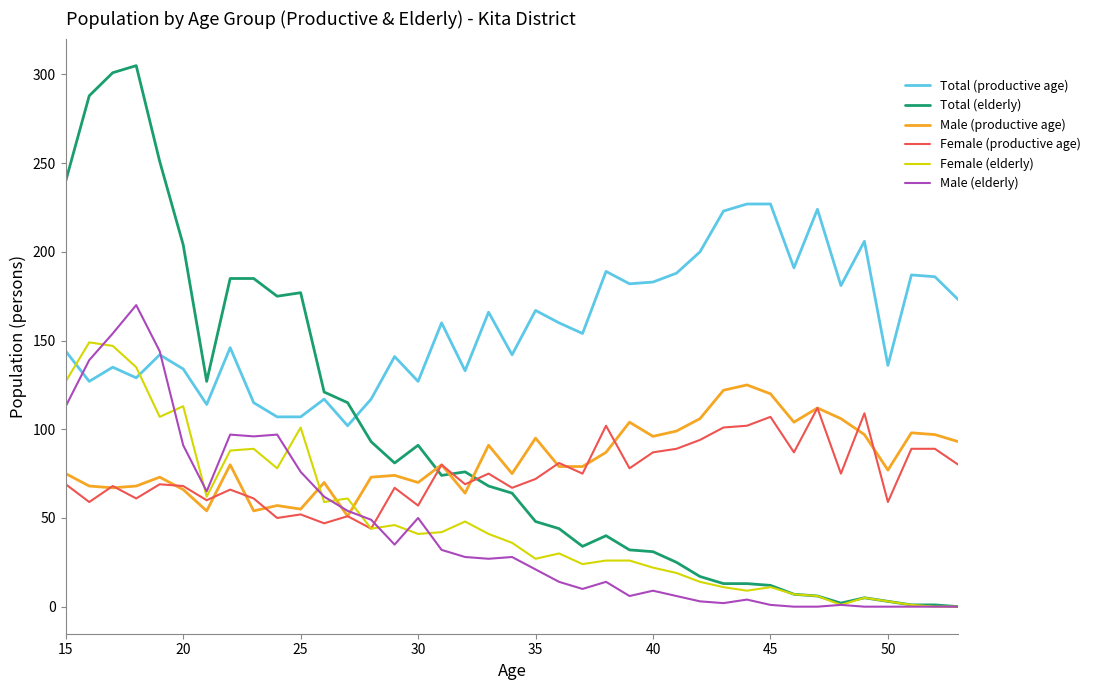

Does the chart have visible grid lines?

No